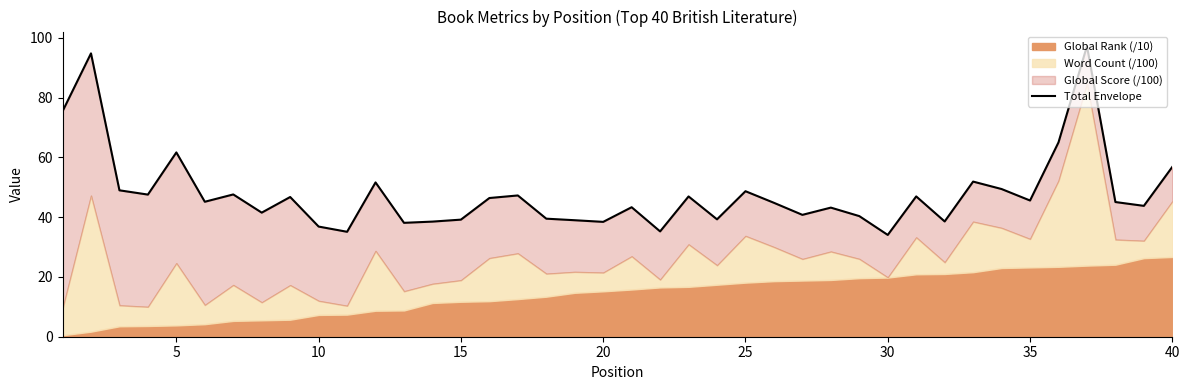

What is the minimum value shown in the chart?

34.1